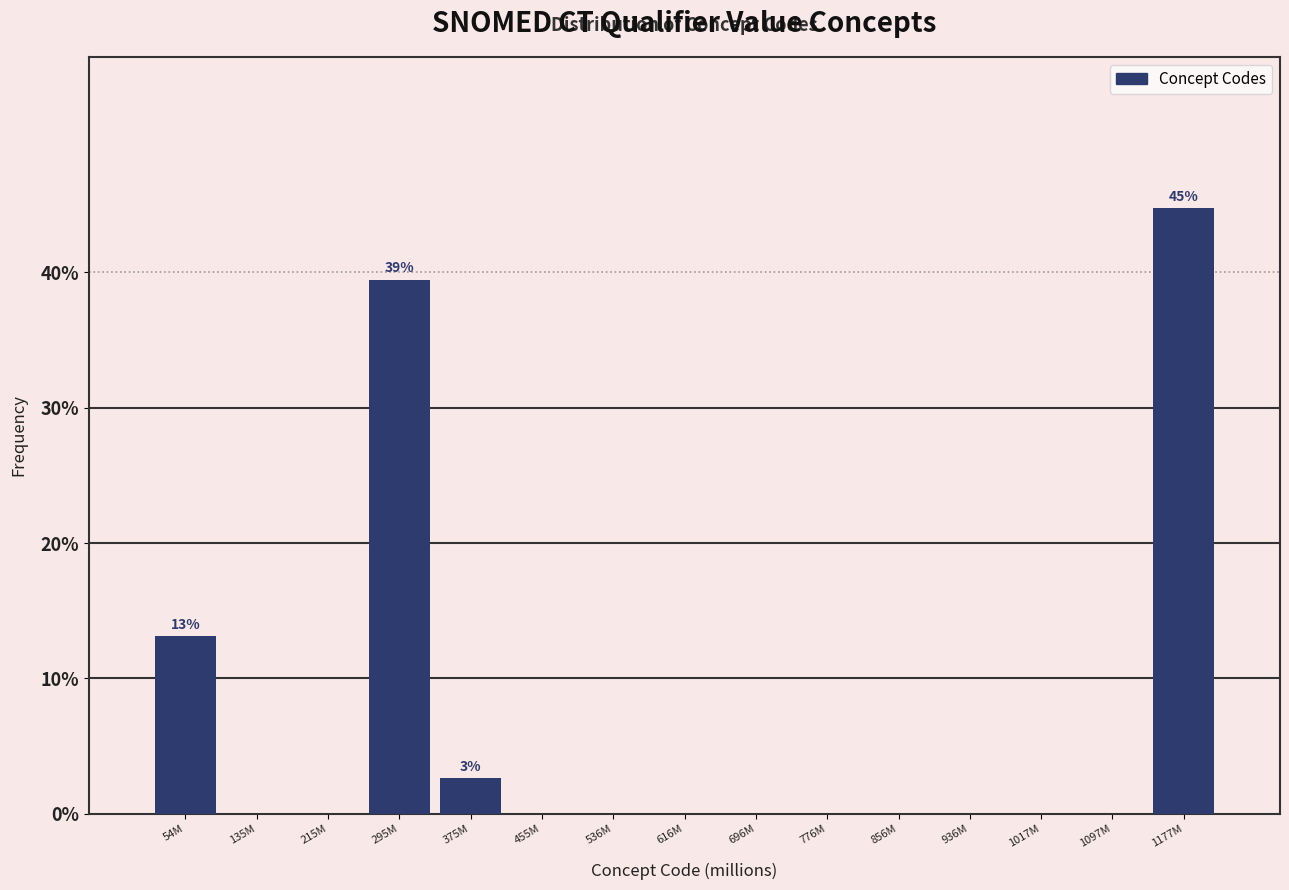

Reading left to right, transcribe all the data shown in this chart.

54M=13.2	135M=0.0	215M=0.0	295M=39.5	375M=2.6	455M=0.0	536M=0.0	616M=0.0	696M=0.0	776M=0.0	856M=0.0	936M=0.0	1017M=0.0	1097M=0.0	1177M=44.7